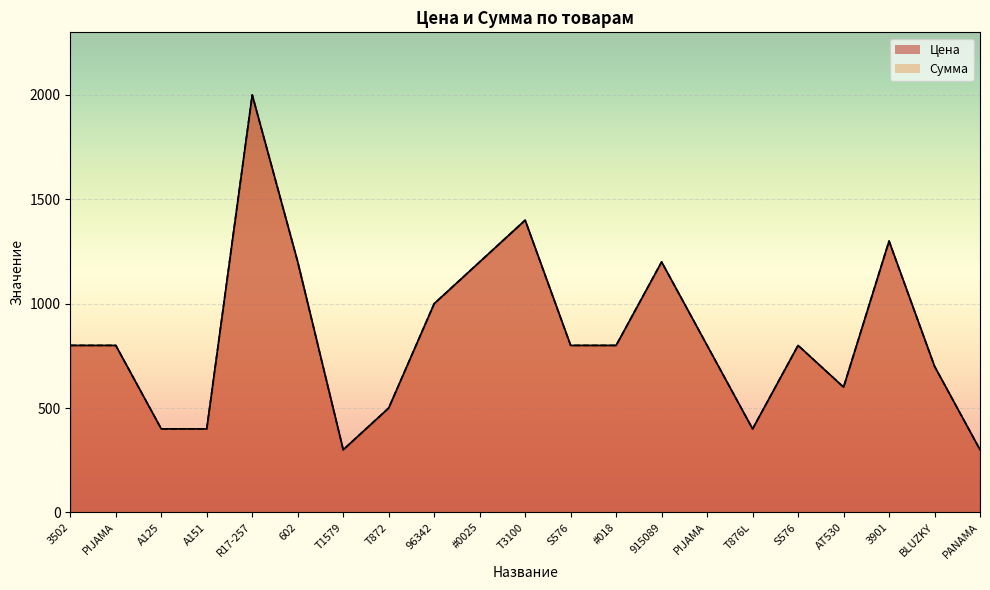

The value of Сумма at S576 is 293. True or false?

False